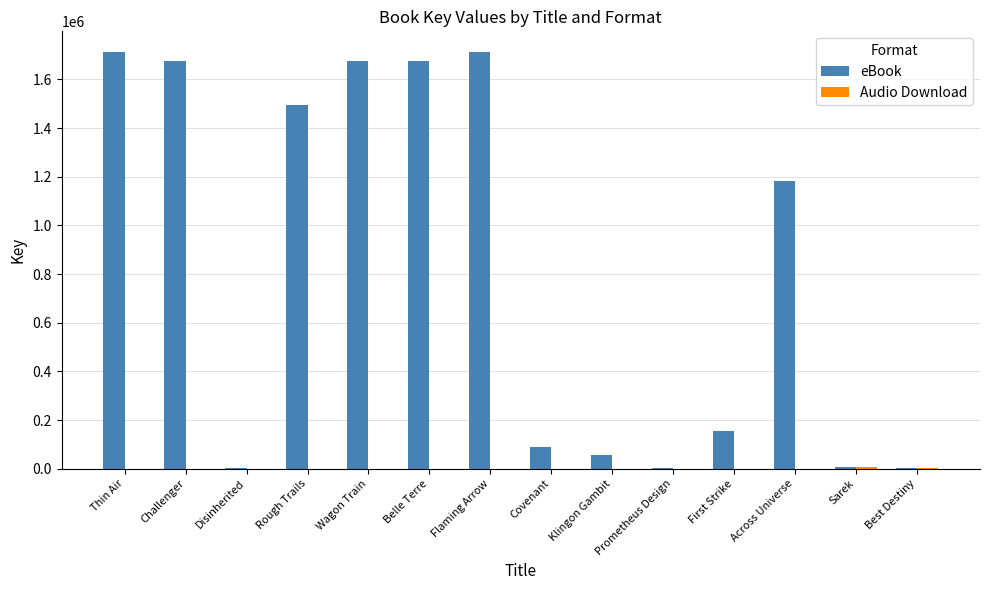

True or false: eBook has a value of 1183131 at Across Universe.

True